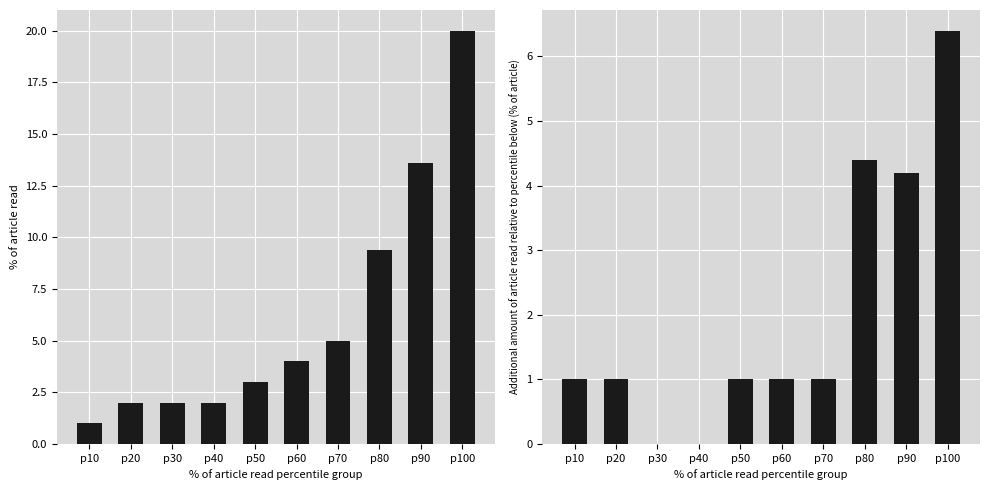

What is the difference between the maximum and minimum values in the Cu percentile increment series?

6.4